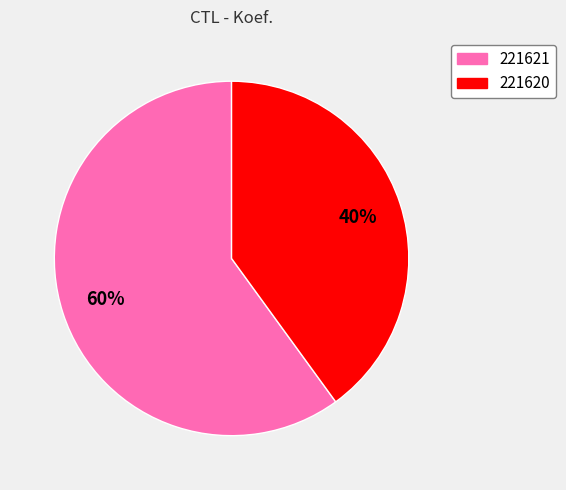

Is the sum of 221621 and 221620 greater than half?

Yes